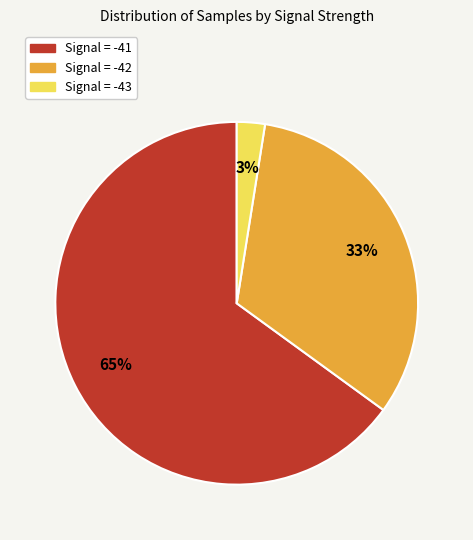

To the nearest percent, what percentage of the pie is Signal = -42?

33%